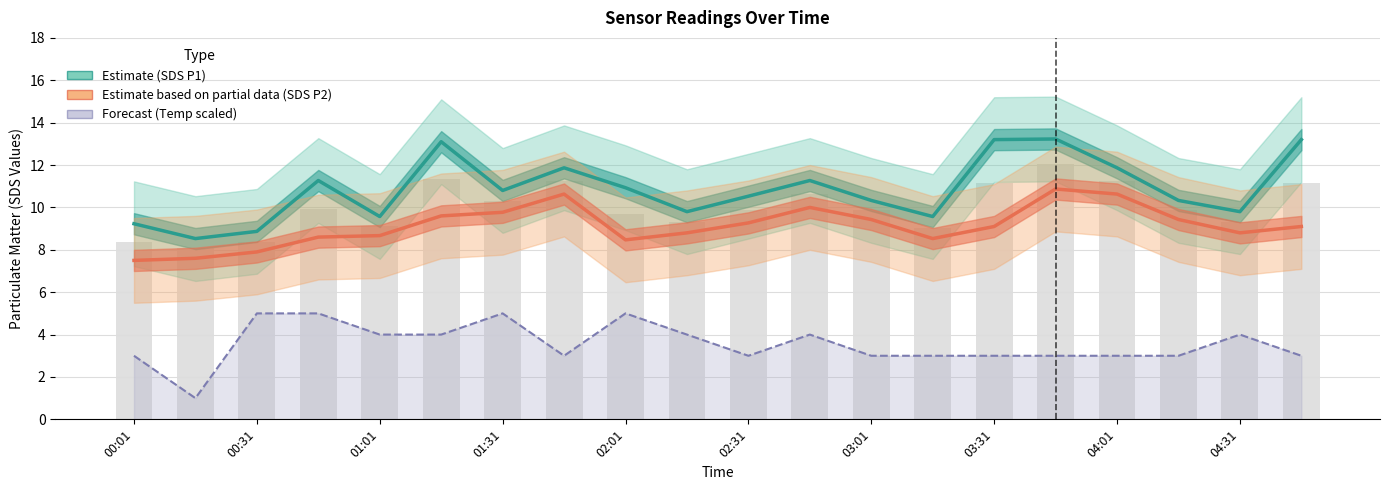

At how many categories does at least one series exceed 13?

4